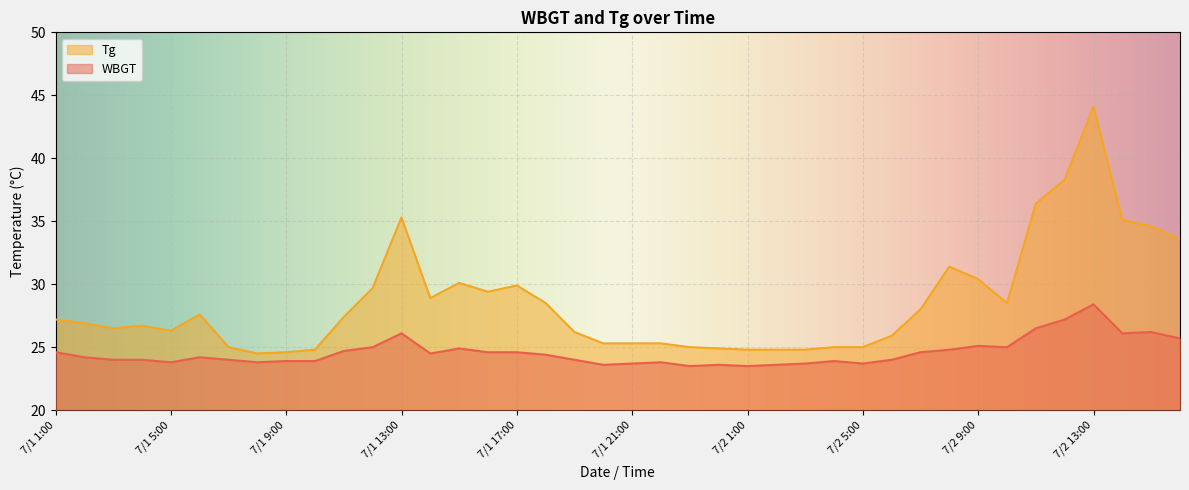

Which series has the largest range (max minus min)?

Tg